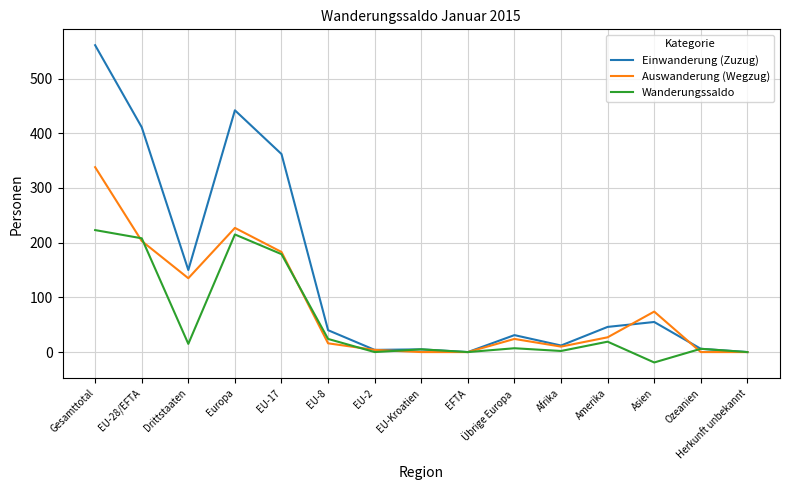

Count the number of data series in this chart.

3